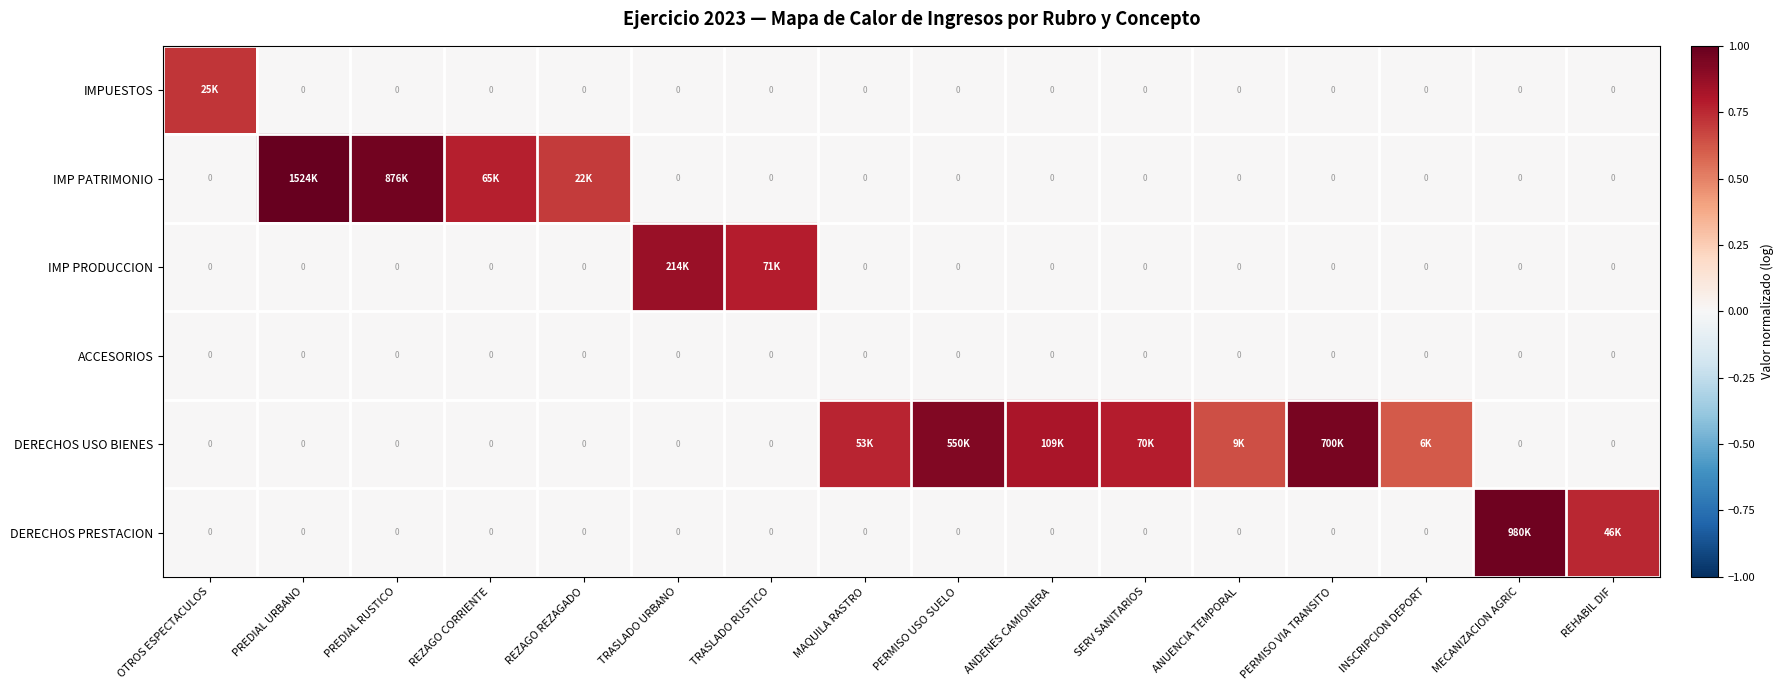

What is the spread (max minus min) of values at PREDIAL RUSTICO?

1.0